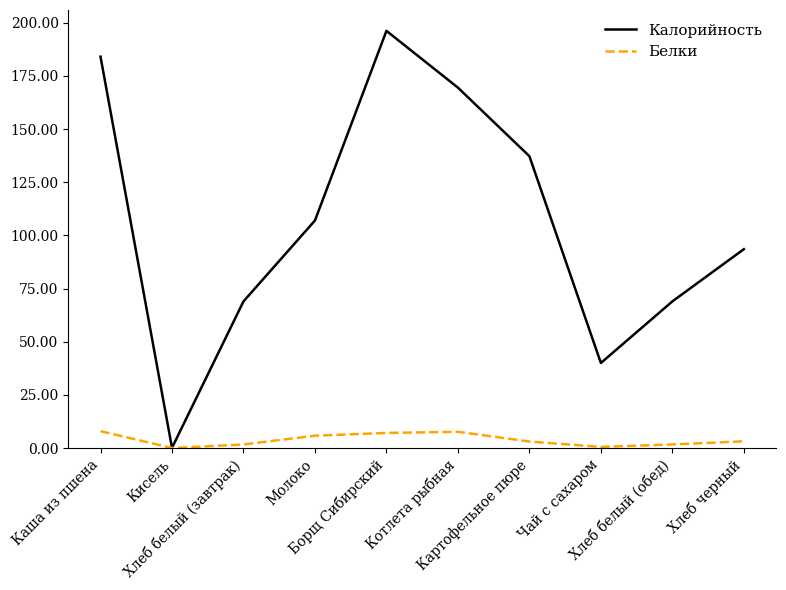

What is the greatest value displayed?

196.2